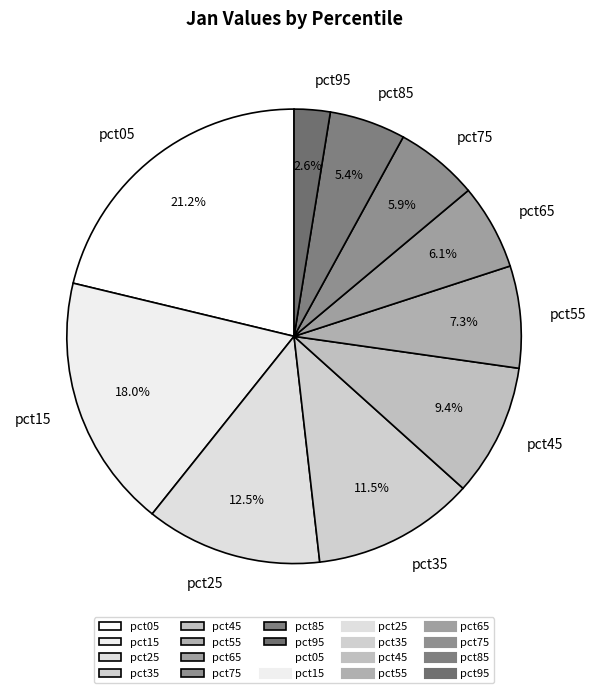

Which category has the smallest portion of the pie?

pct95